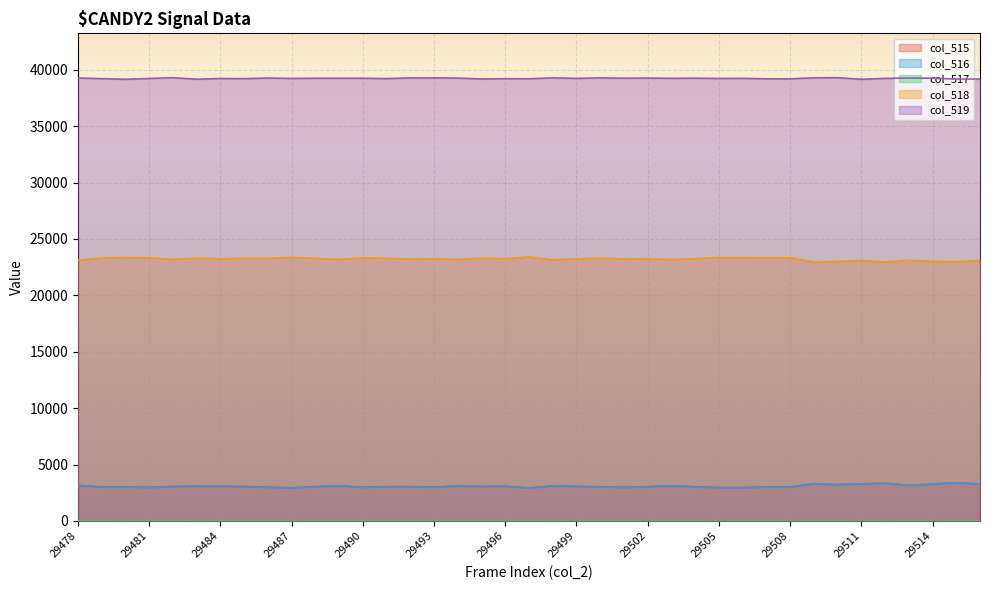

Count the col_517 values in the range 0 to 1.

35